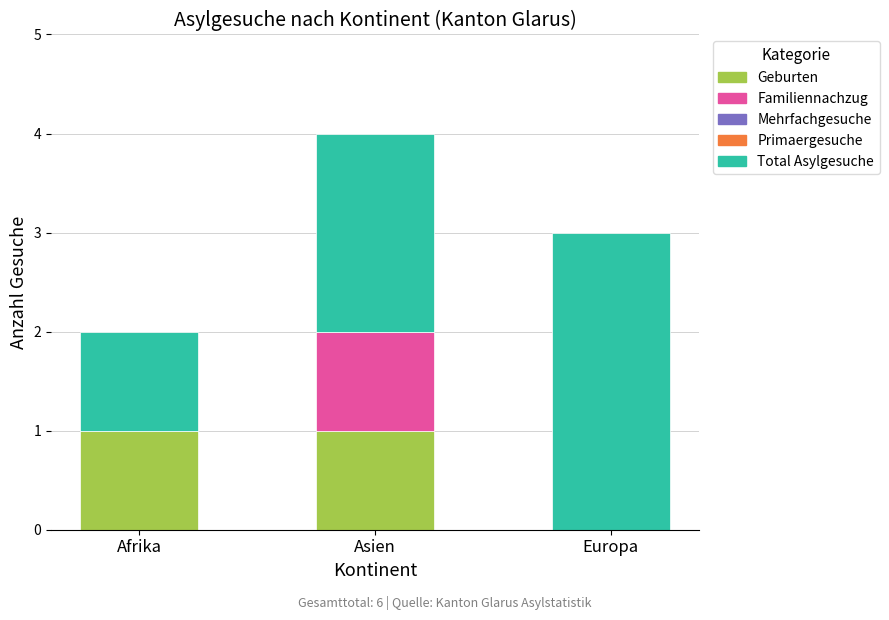

Is it true that Geburten equals -1 at Europa?

False